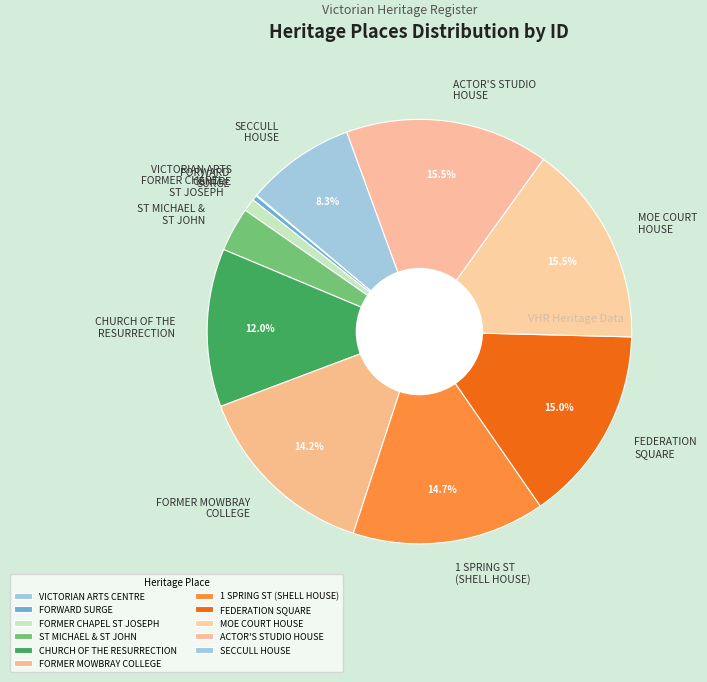

Which slice is the smallest?

VICTORIAN ARTS CENTRE